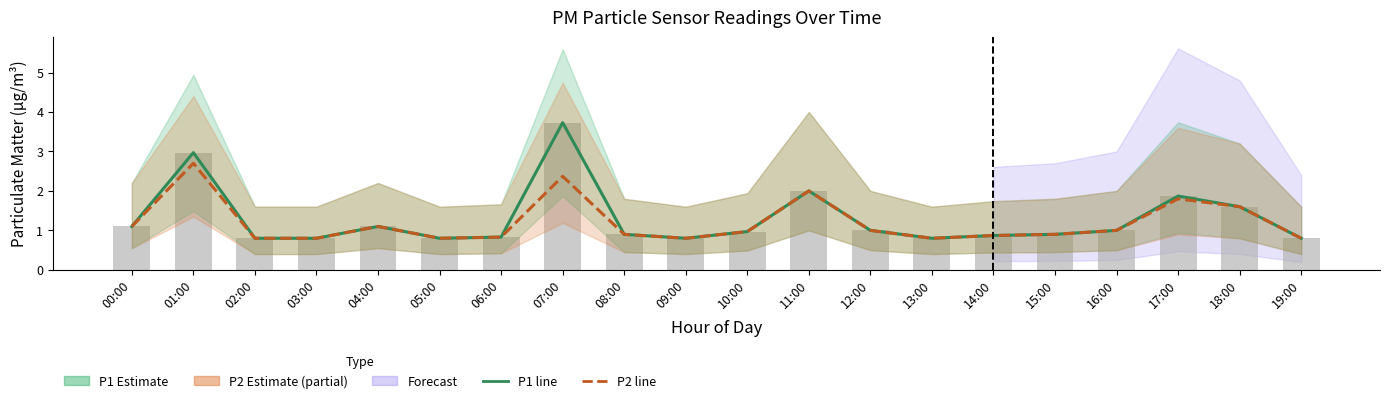

Is it true that Raw readings equals 1.7 at 12:00?

False